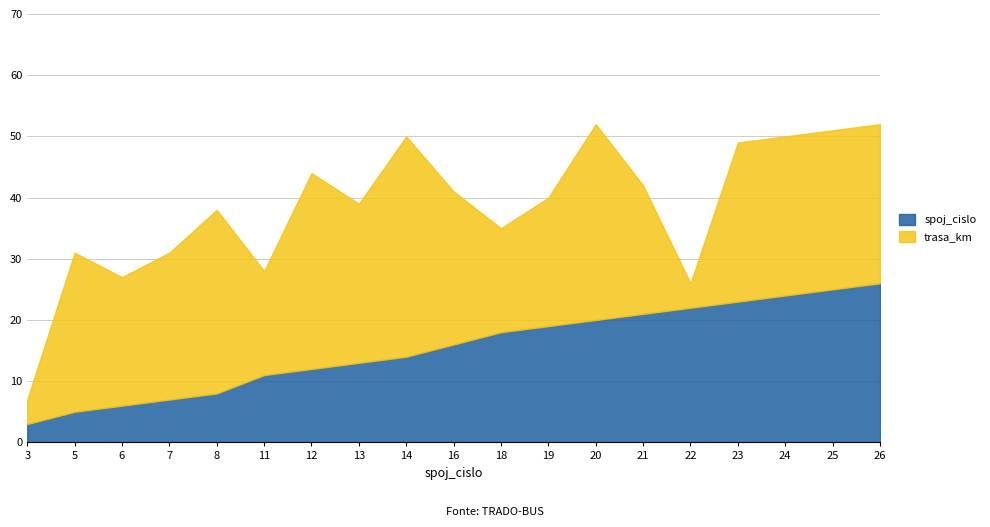

What is the difference between the second highest and minimum values in the spoj_cislo series?

22